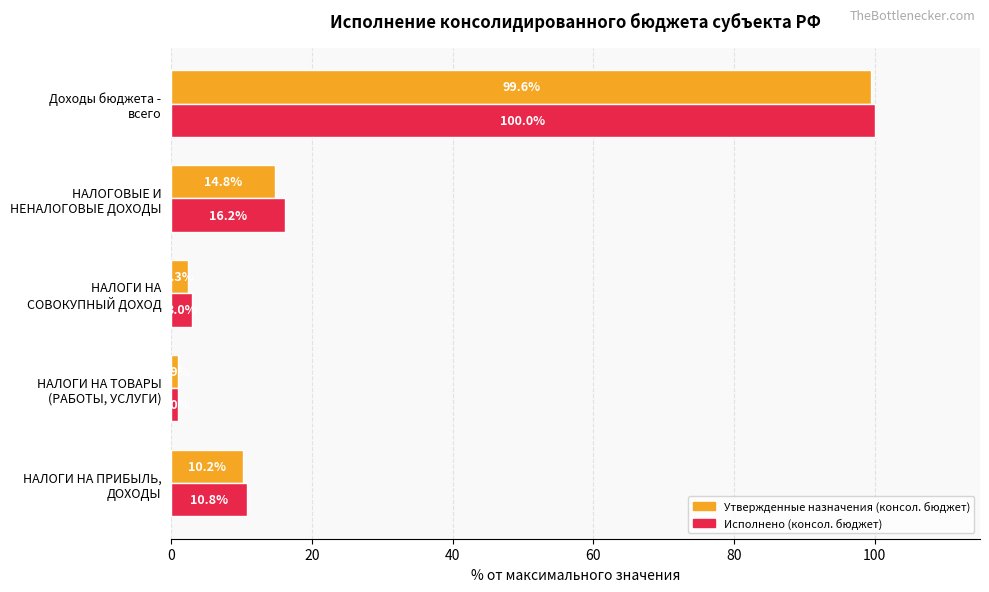

List the series in order of their peak value, lowest first.

Утвержденные назначения (консол. бюджет), Исполнено (консол. бюджет)